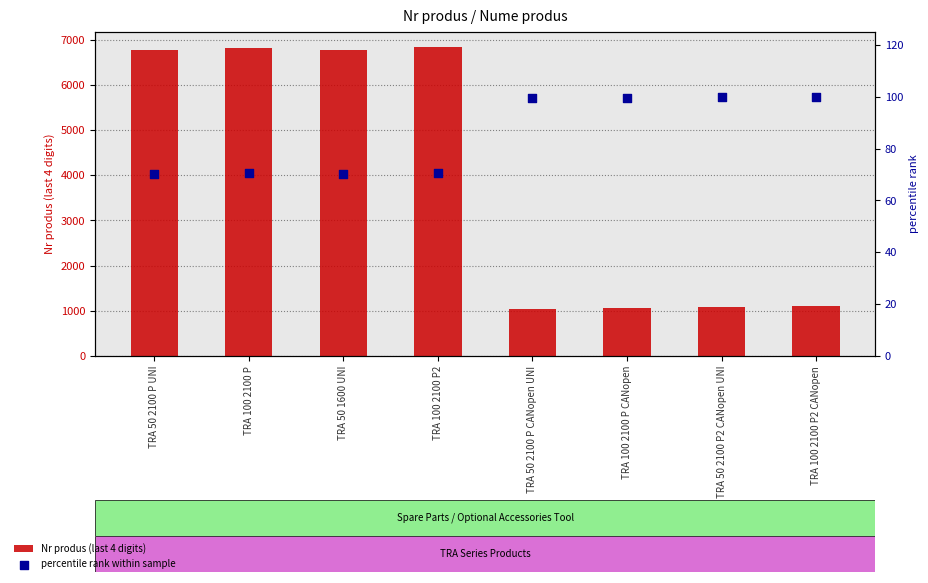

Is the value of Nr produs (last 4 digits) at TRA 100 2100 P2 greater than the value of percentile rank within sample at TRA 100 2100 P2 CANopen?

Yes